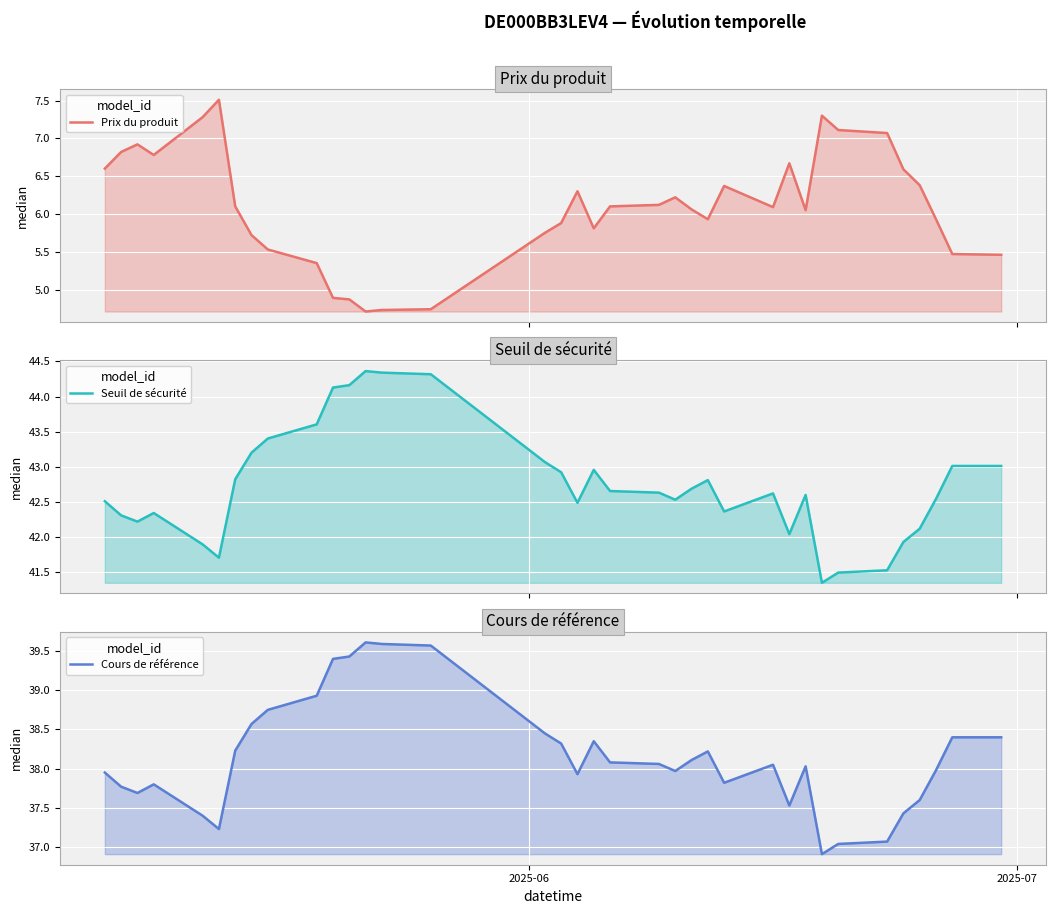

How many lines are shown in the chart?

3